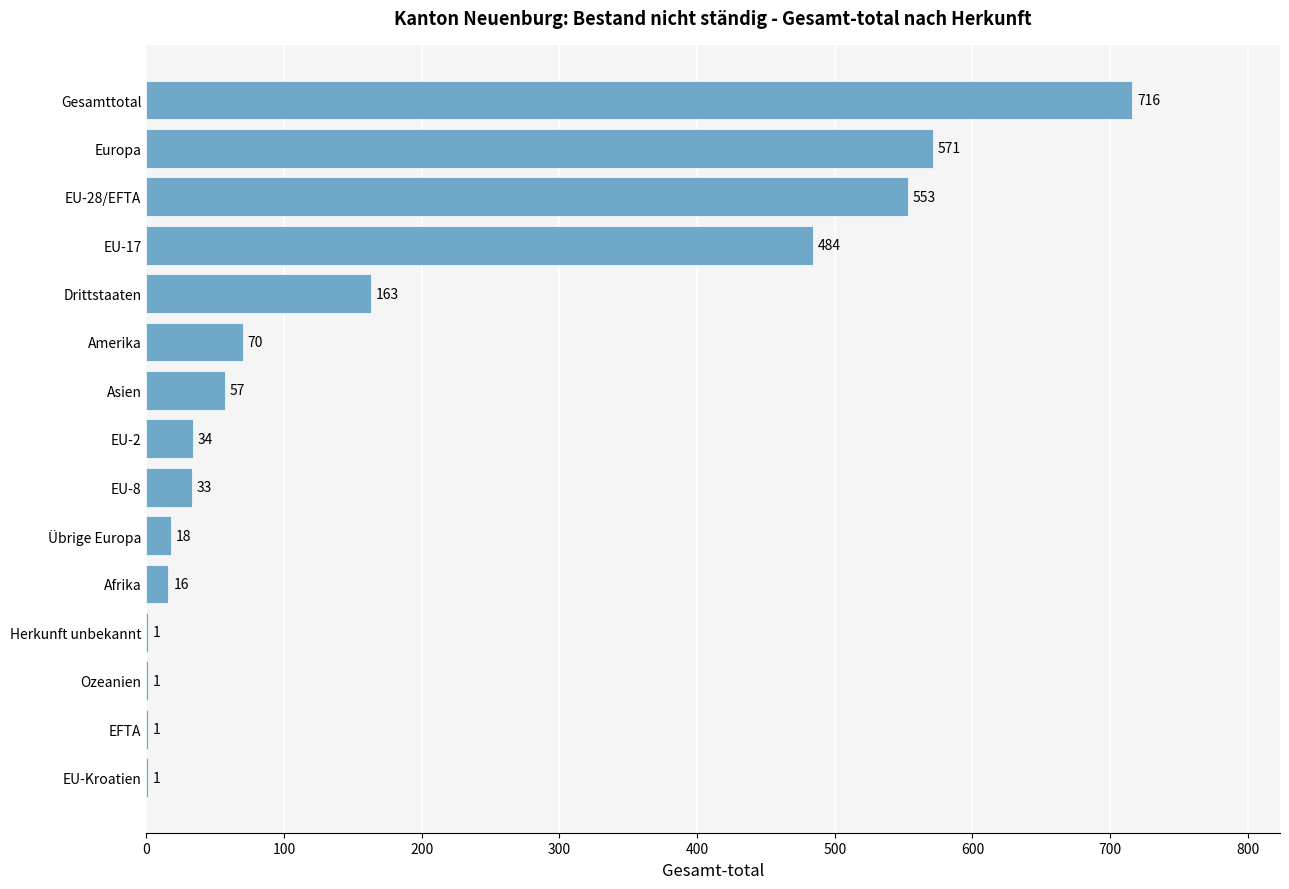

Where is the data nearest to the value 358?

EU-17